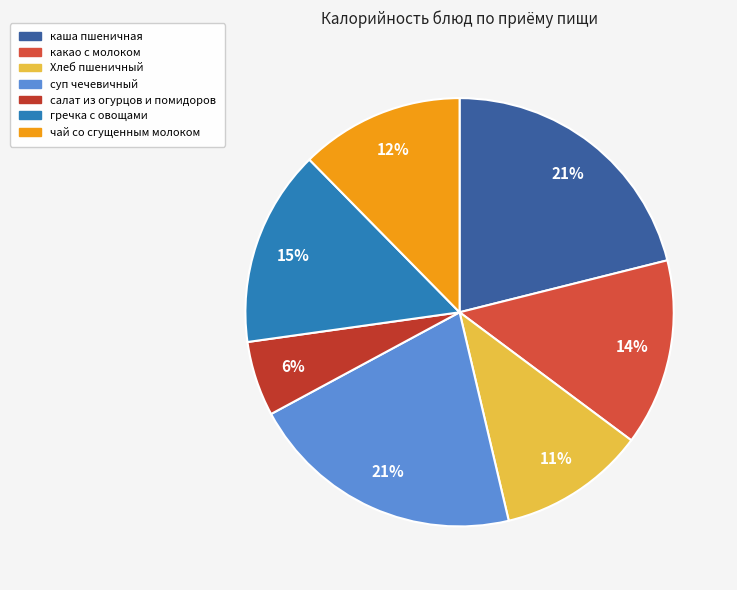

Combined, what portion of the pie is суп чечевичный and салат из огурцов и помидоров?

26.5%